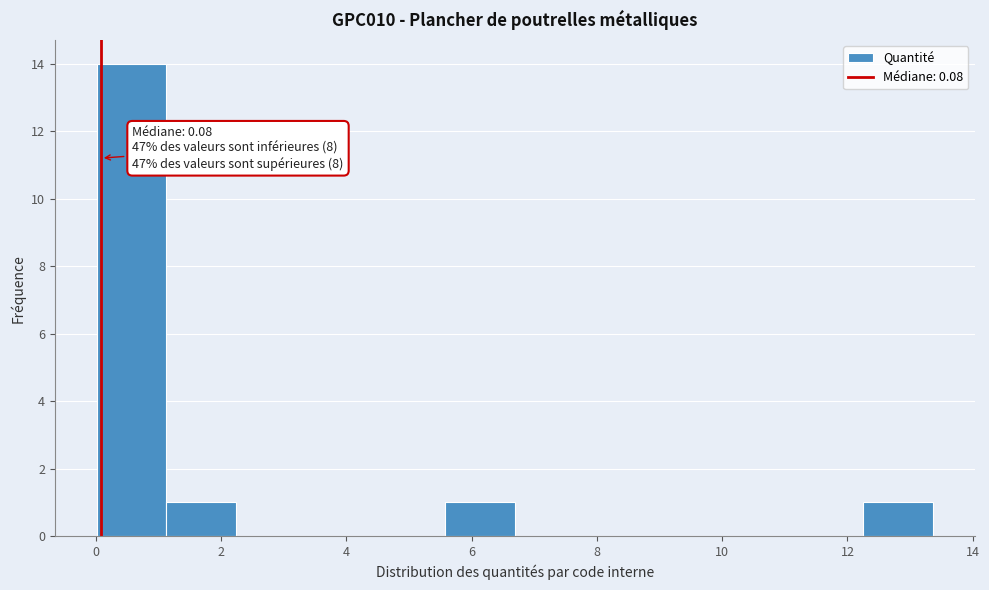

Which range on the x-axis has the tallest bar?

0.0 to 1.2